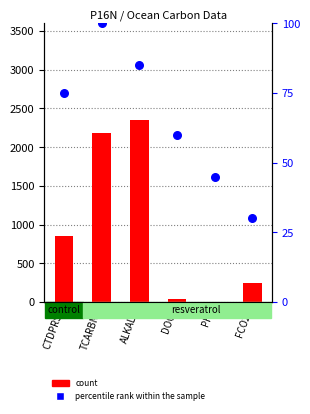

What are all the series names shown in the legend?

count, percentile rank within the sample